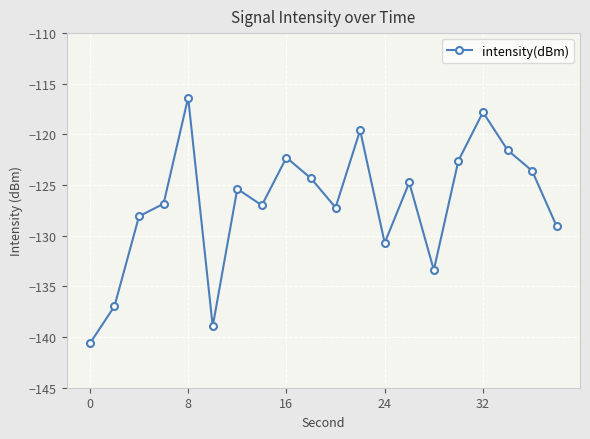

What is the value of the 8th point from the left?

-127.0